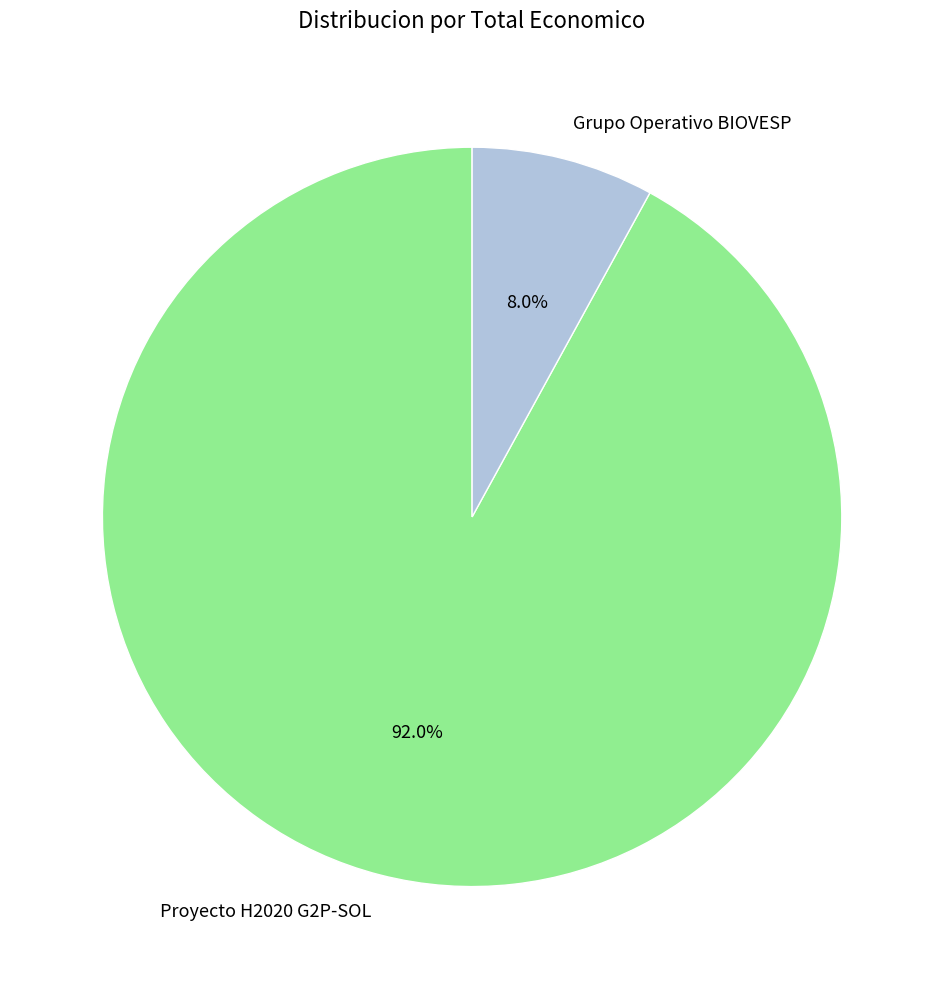

Rank the categories by value from lowest to highest.

Grupo Operativo BIOVESP, Proyecto H2020 G2P-SOL